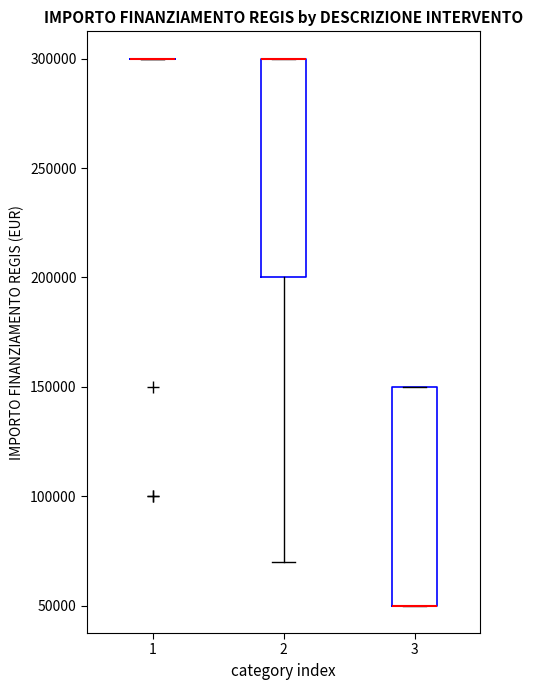

Reading left to right, transcribe this box plot: for each box, give where its median line is, the range the box spans, and where its two whiskers end, as read against the y-axis. The values are not printed on the chart, so give them approximately, as read against the axis.

1: box collapsed to a line at 300000, whiskers 300000 to 300000
2: median 300000 (drawn on the box's upper edge), box 200000 to 300000, whiskers 70000 to 300000
3: median 50000 (drawn on the box's lower edge), box 50000 to 150000, whiskers 50000 to 150000